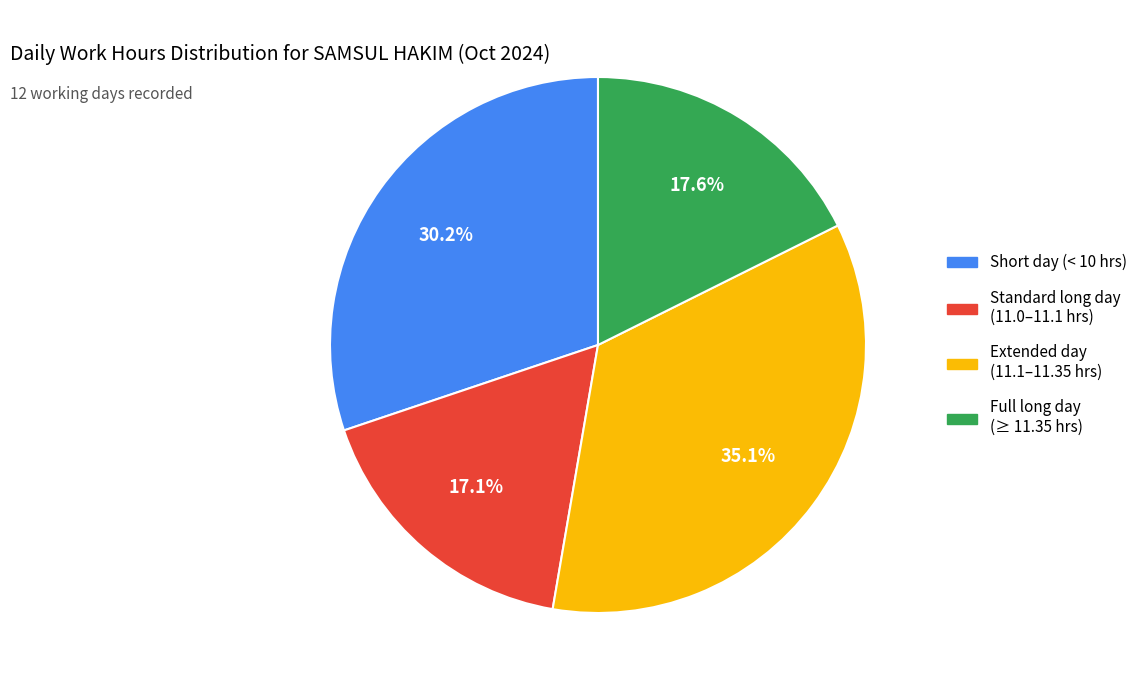

Does any single category account for the majority?

No